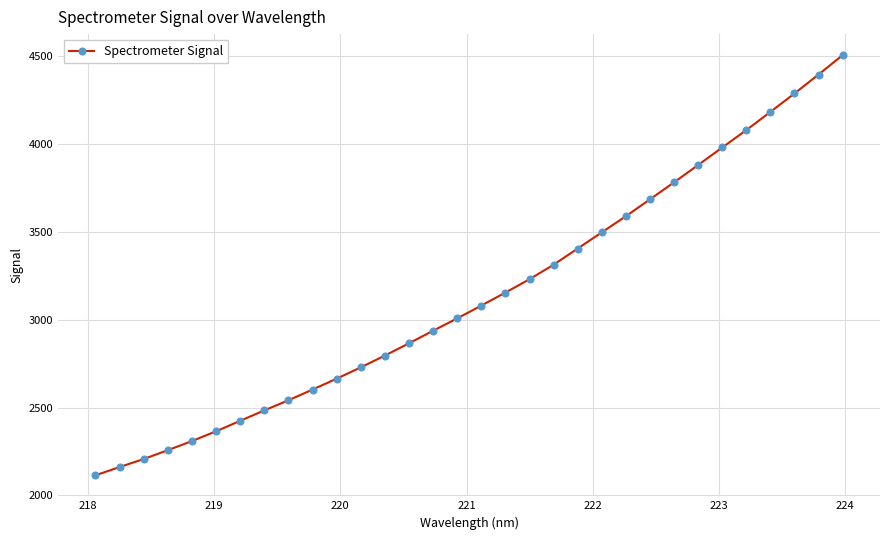

What is the value of the 26th point from the left?

3881.0